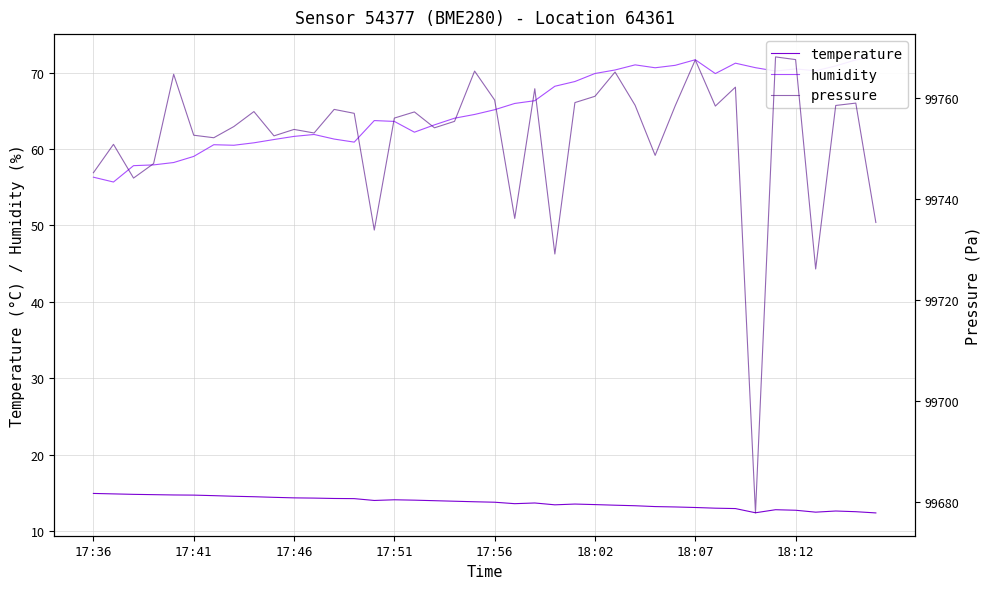

The value of temperature at 17:46 is 14.4. True or false?

True